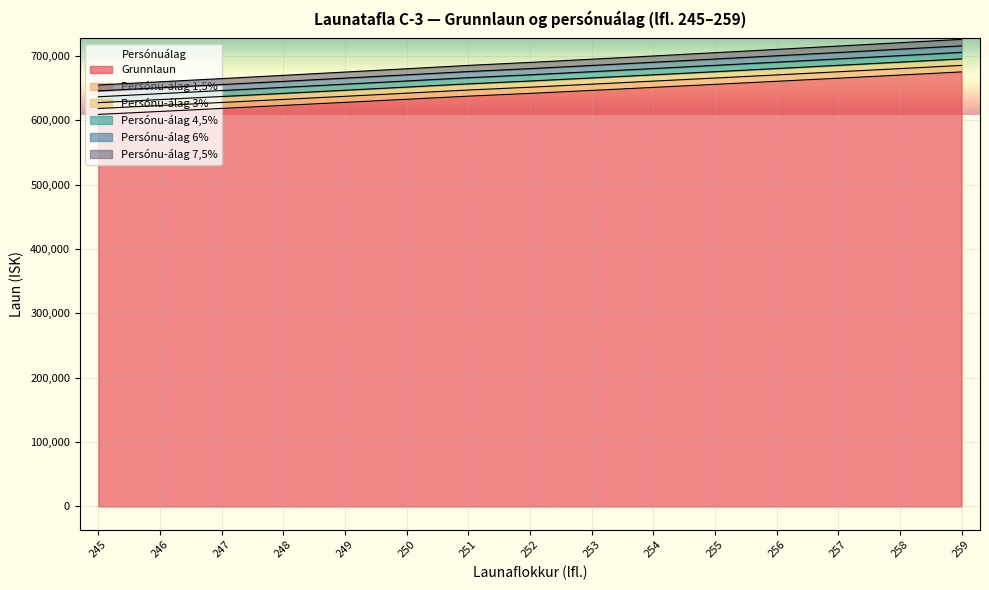

What is the sum of the Persónu-álag 3% values at 252 and 248?

1302827